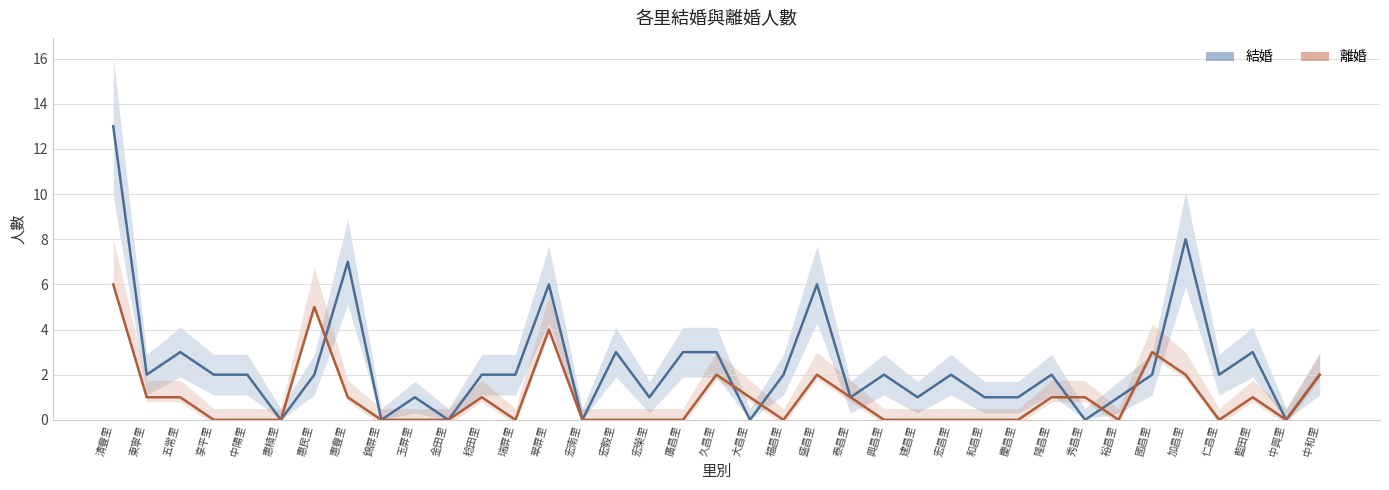

What is the value of the 離婚 point at the 29th from the left?

1